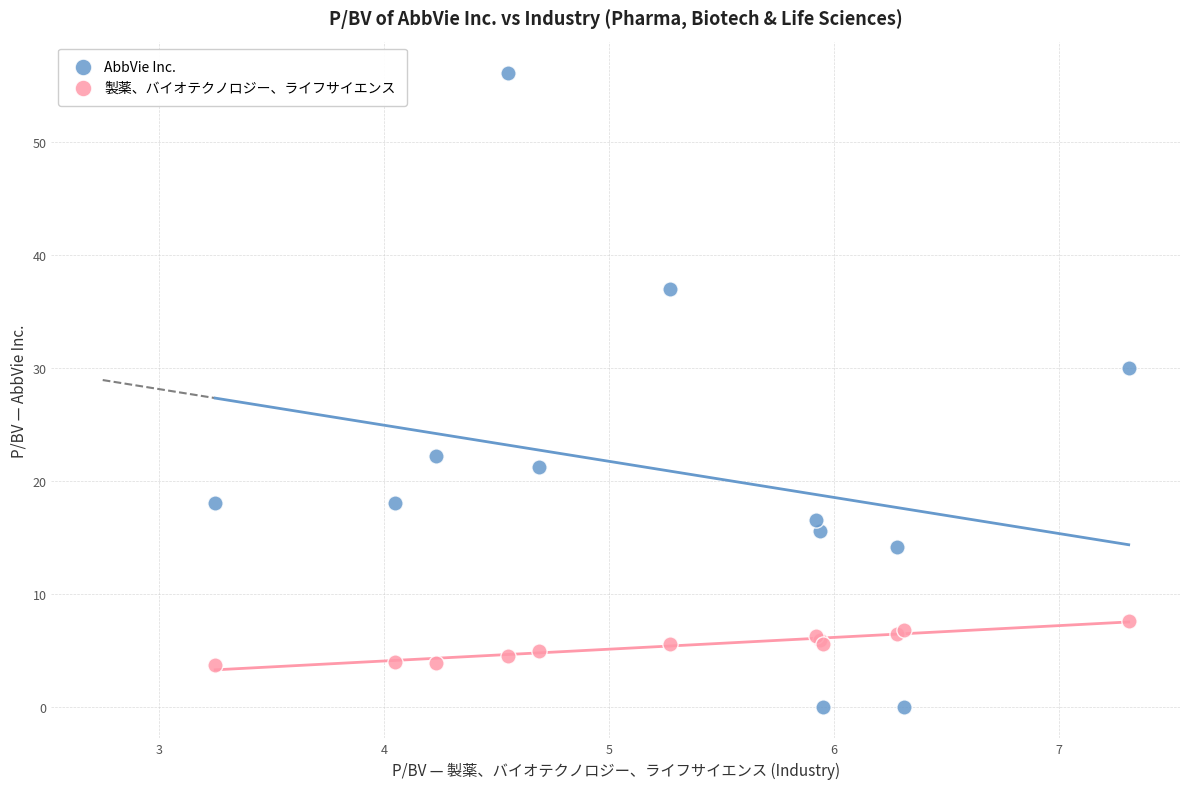

In the AbbVie Inc. series, what Y value is closest to 28?

30.0